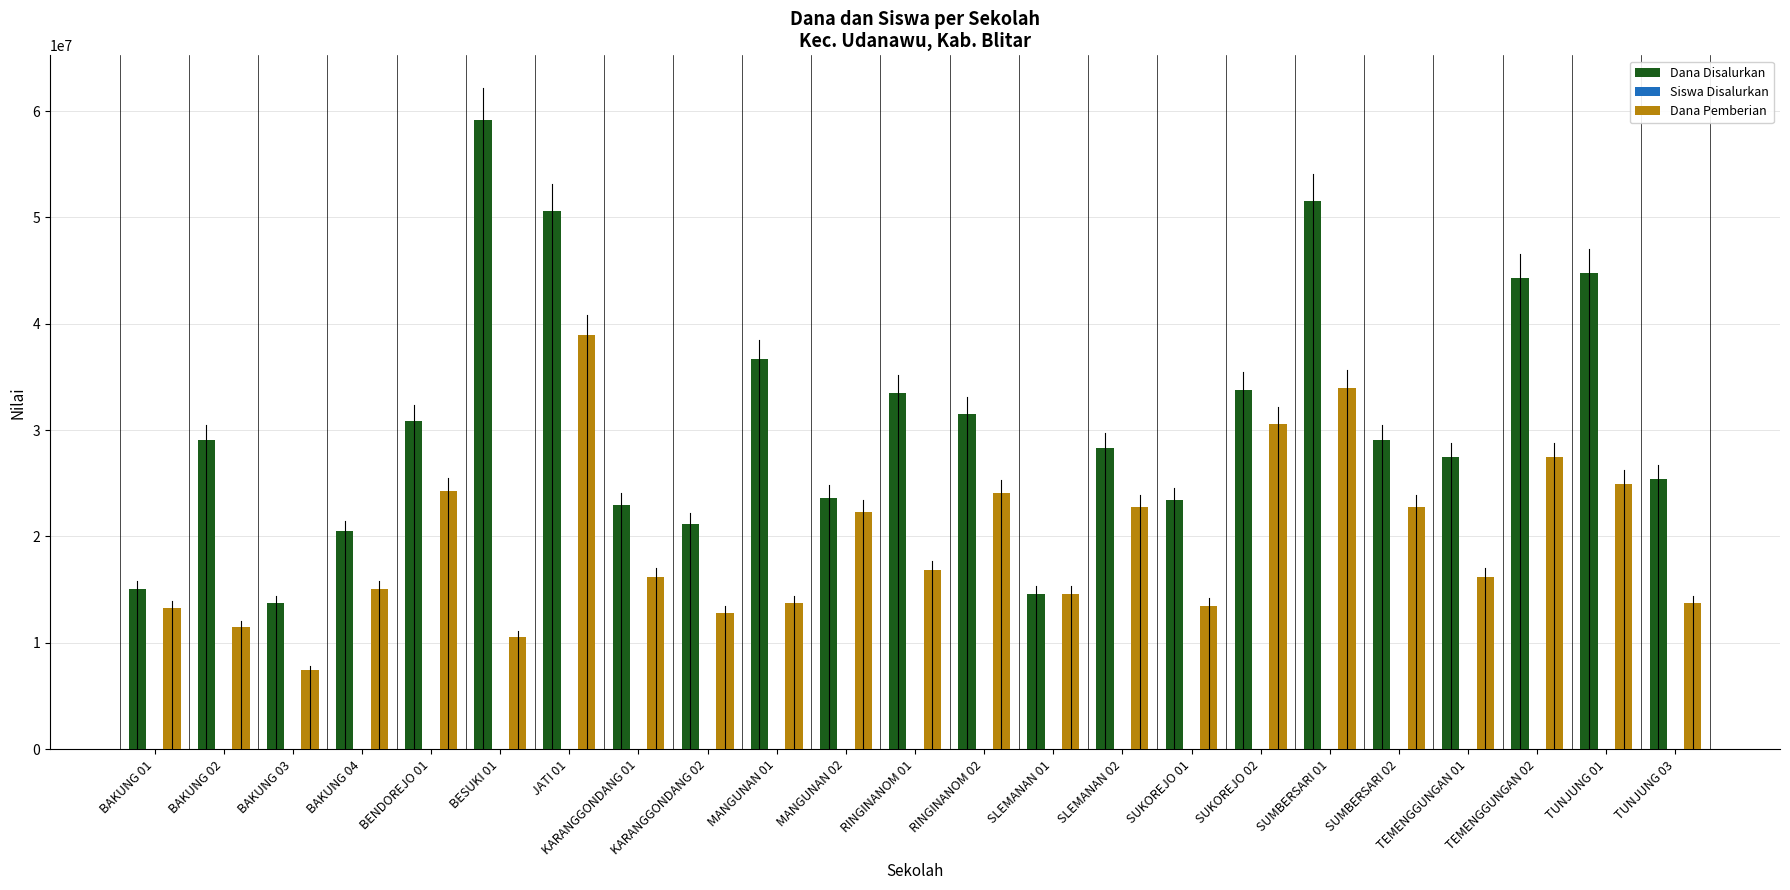

What is the maximum value for Dana Pemberian?

38925000